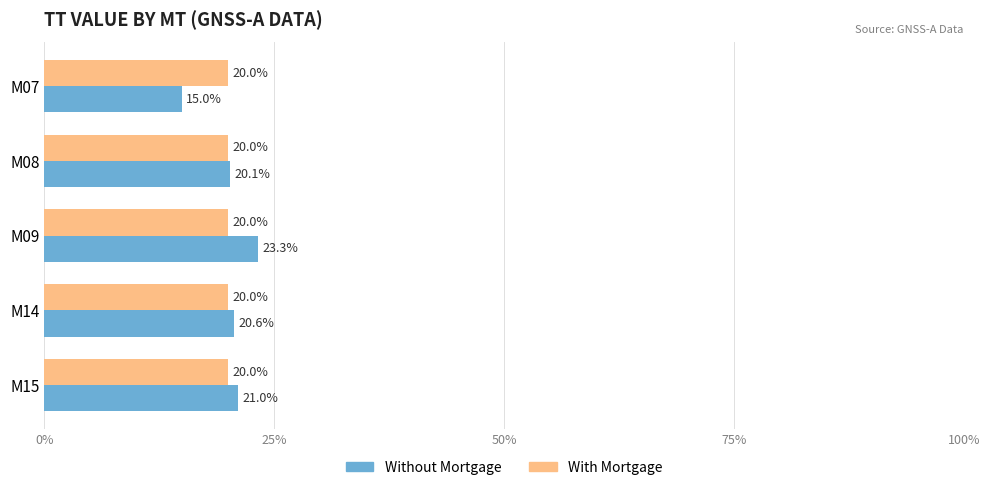

Which category has the lowest value in the Without Mortgage series?

M07